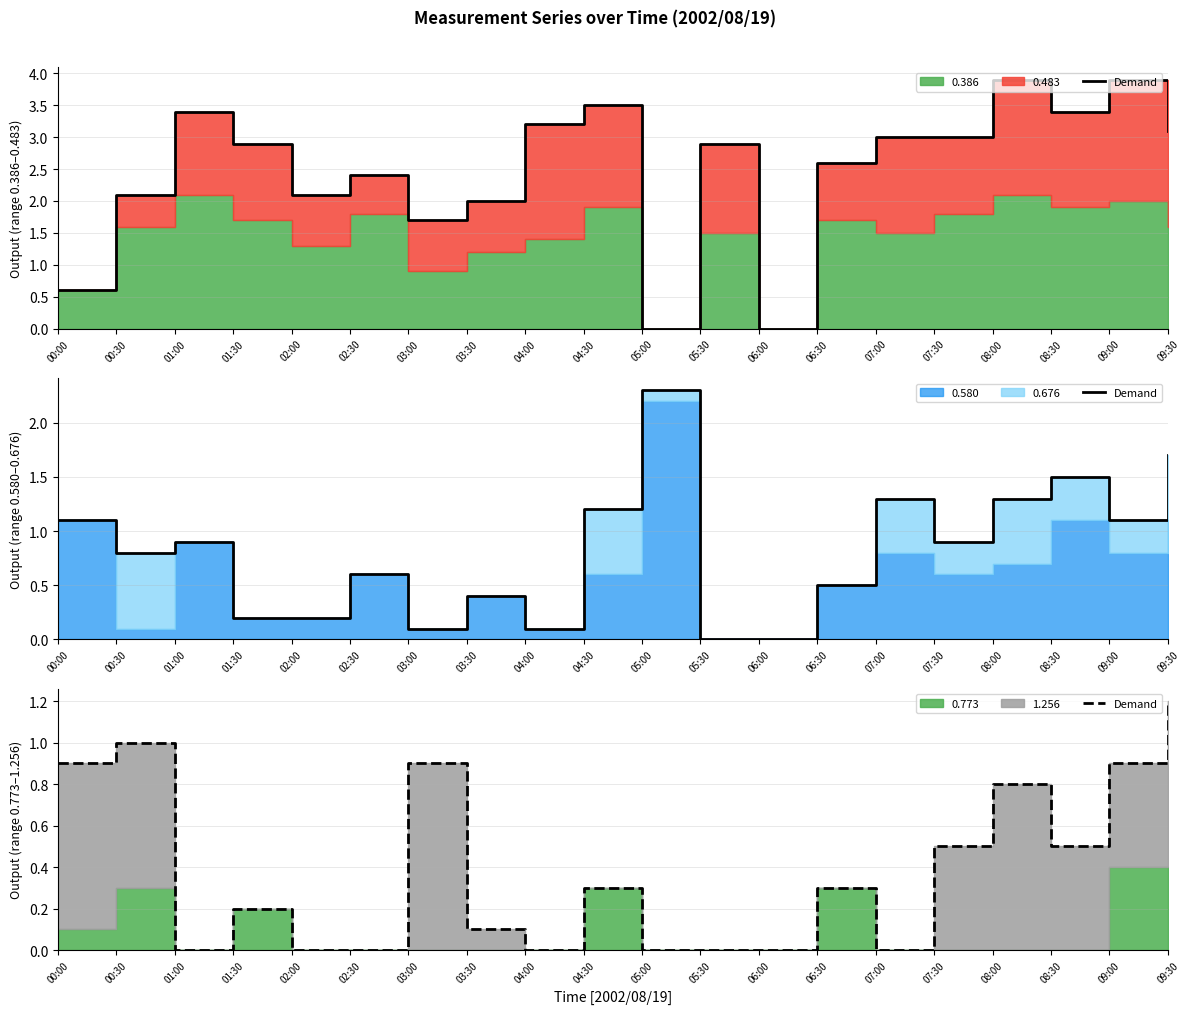

List the labels in order of value, smallest first.

01:00, 02:00, 02:30, 04:00, 05:00, 05:30, 06:00, 07:00, 03:30, 01:30, 04:30, 06:30, 07:30, 08:30, 08:00, 00:00, 03:00, 09:00, 00:30, 09:30